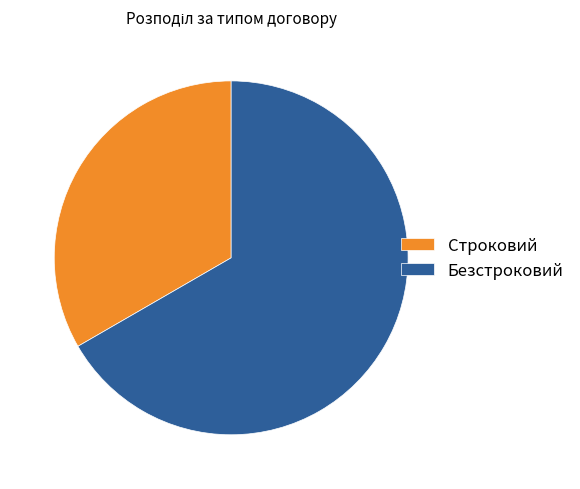

Do Безстроковий and Строковий together represent more than half of the pie?

Yes